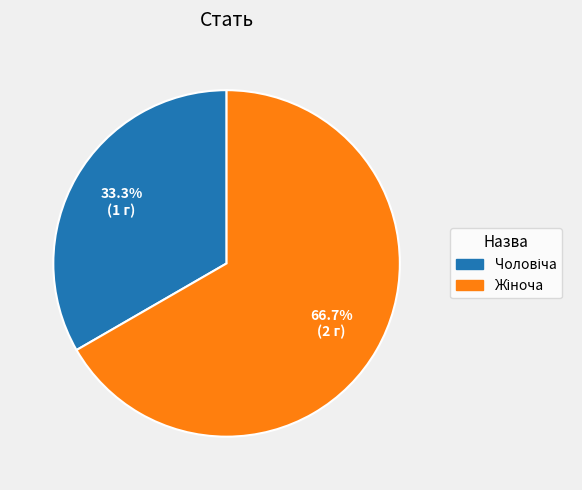

Does any single category account for the majority?

Yes